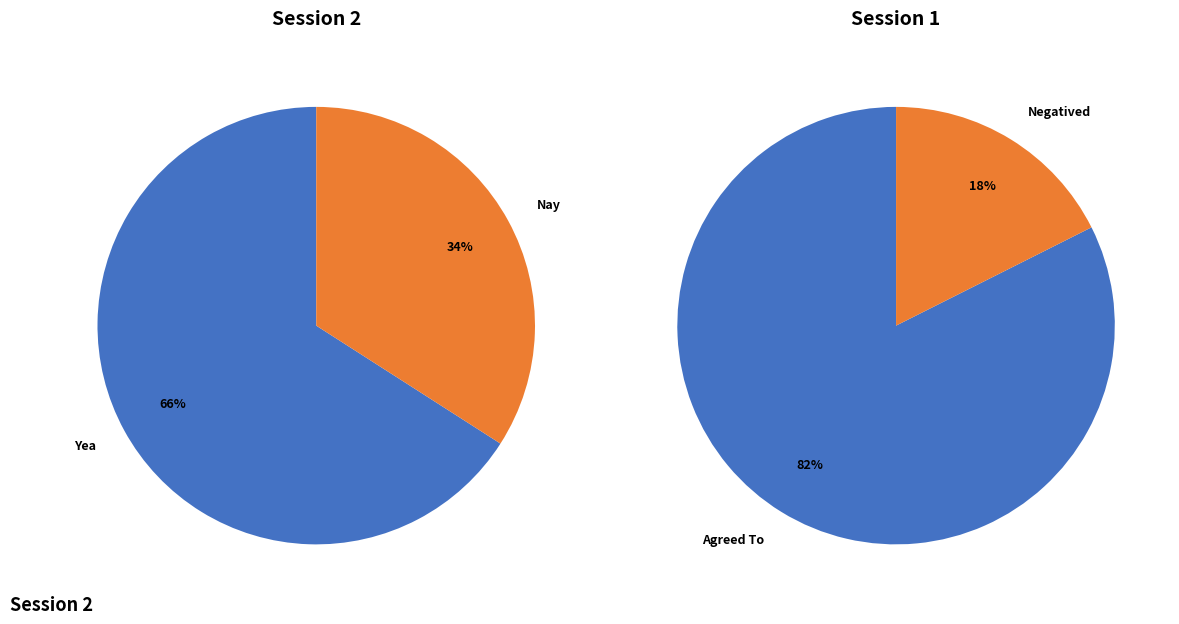

How much of the chart is everything except Nay?

65.9%